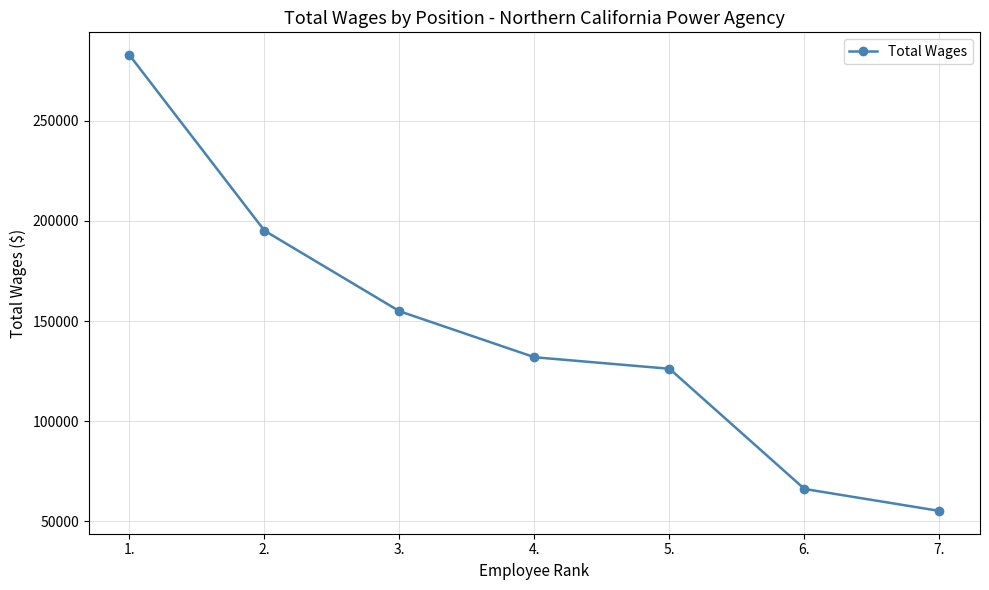

Is it true that the value at 6. is 66207?

True